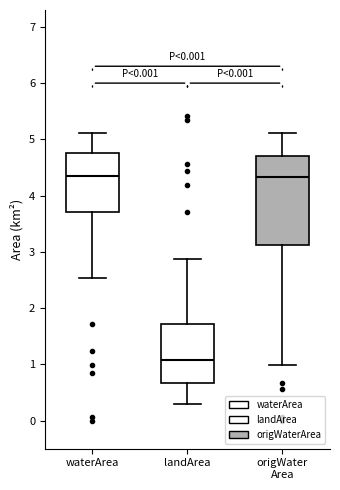

Which box has the lowest median line?

landArea